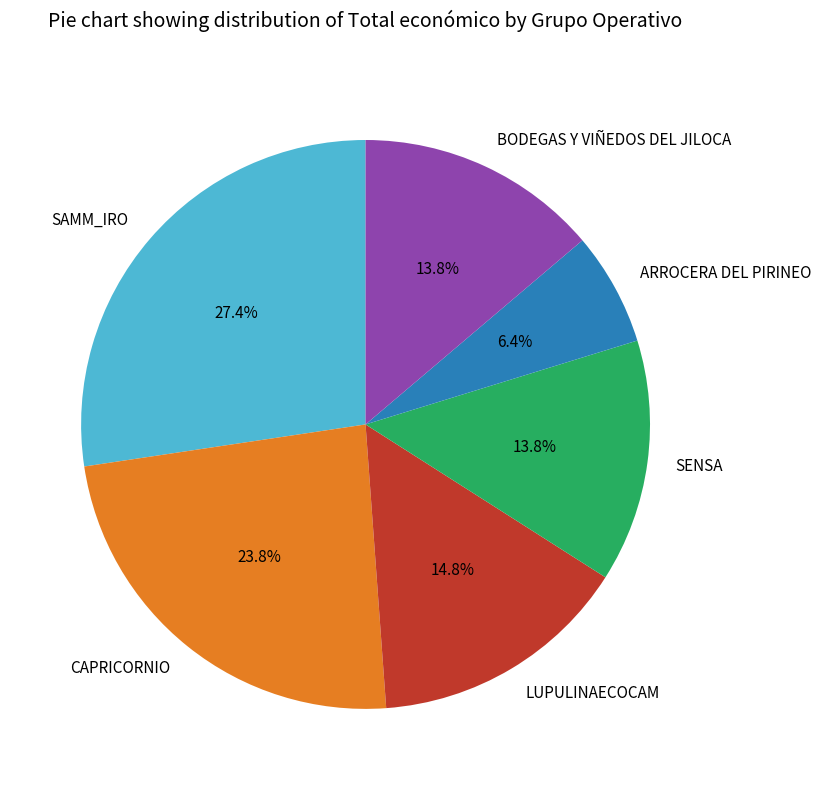

To the nearest percent, what is the combined percentage of SENSA and SAMM_IRO?

41%